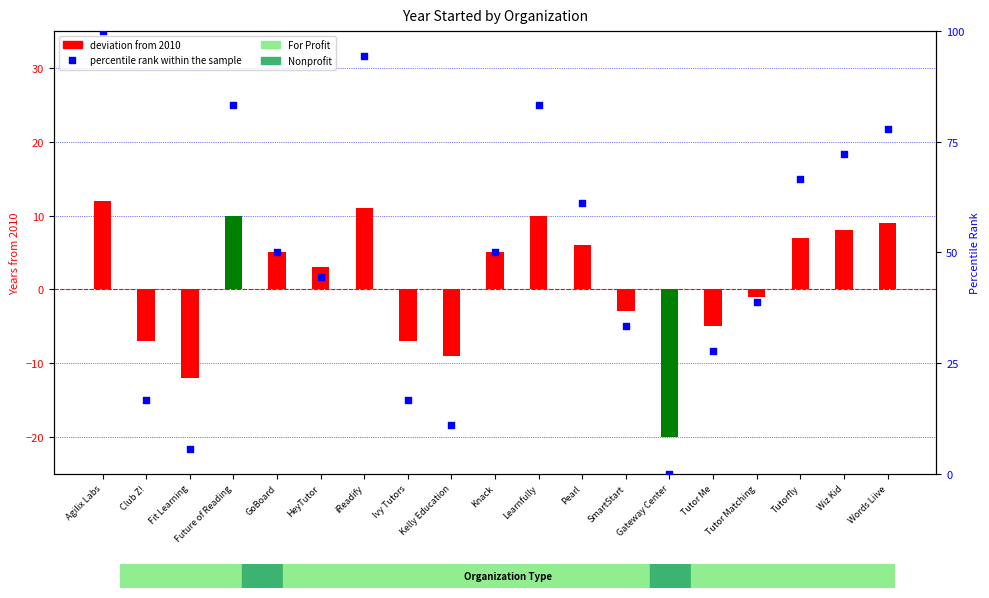

Which series reaches the minimum Y coordinate?

deviation from 2010